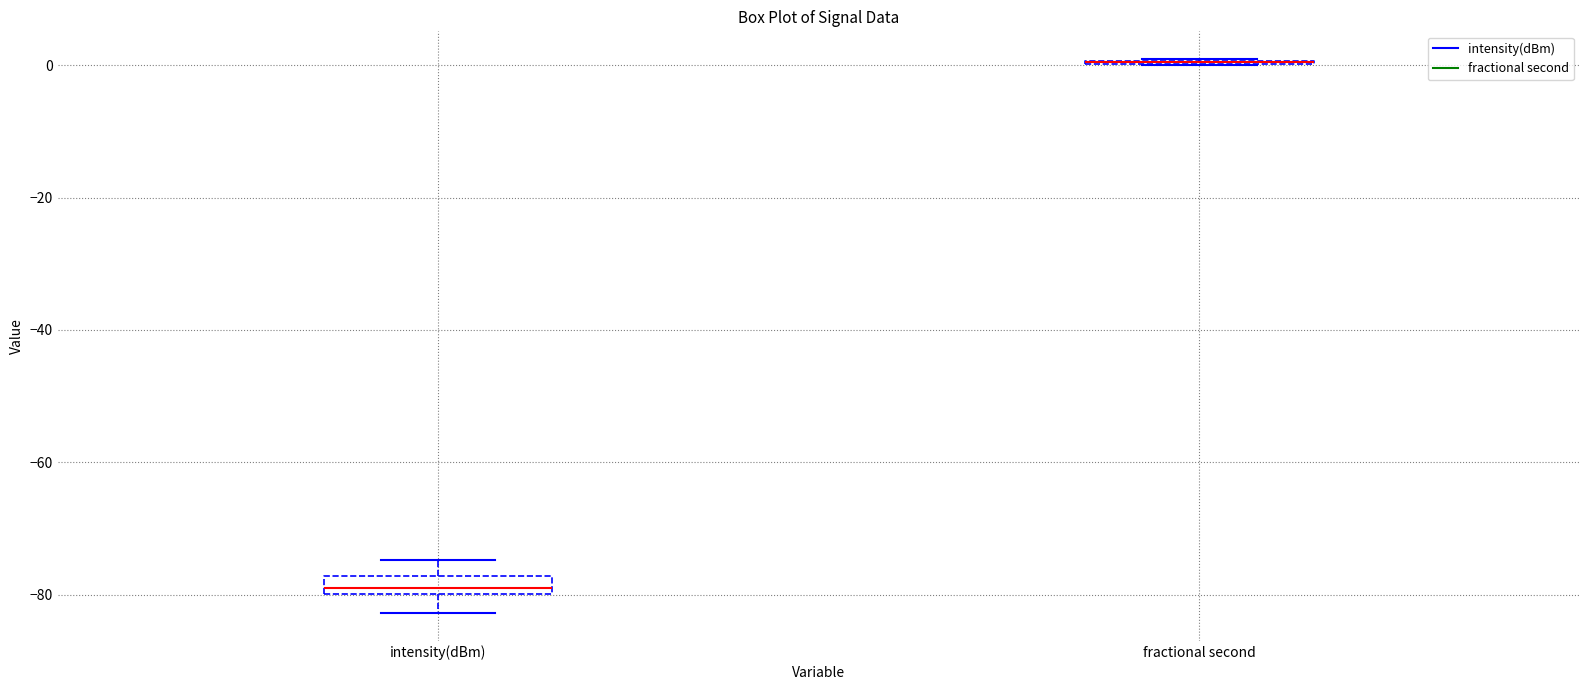

Which box is the tallest, from its lower edge to its upper edge?

intensity(dBm)